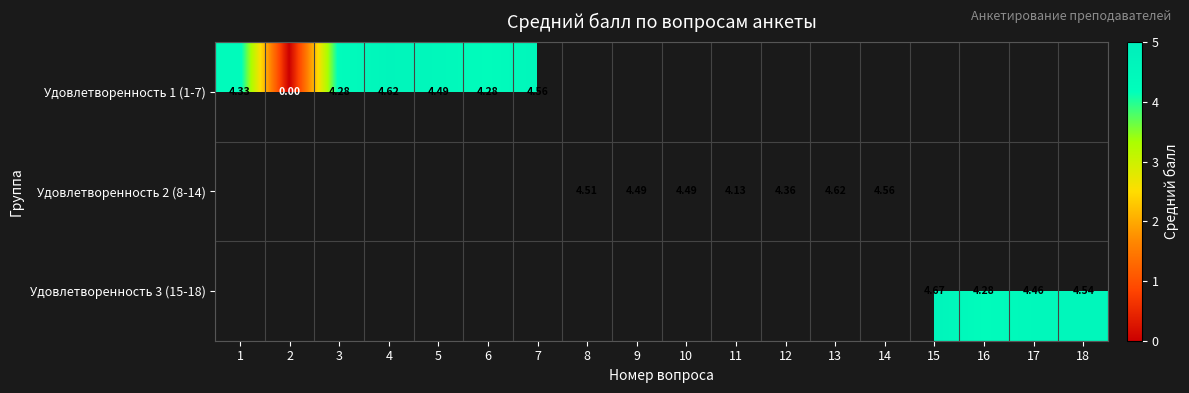

How many values in Удовлетворенность 2 (8-14) are above zero?

7